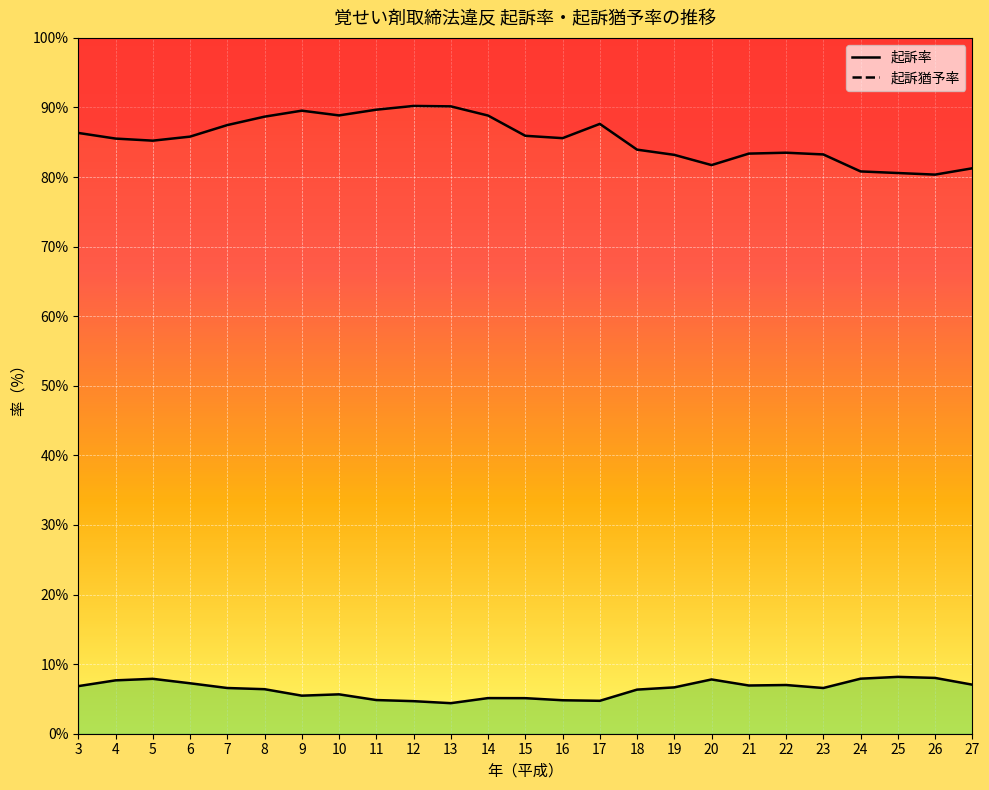

What is the sum of the 起訴猶予率 values at 10 and 20?

13.5